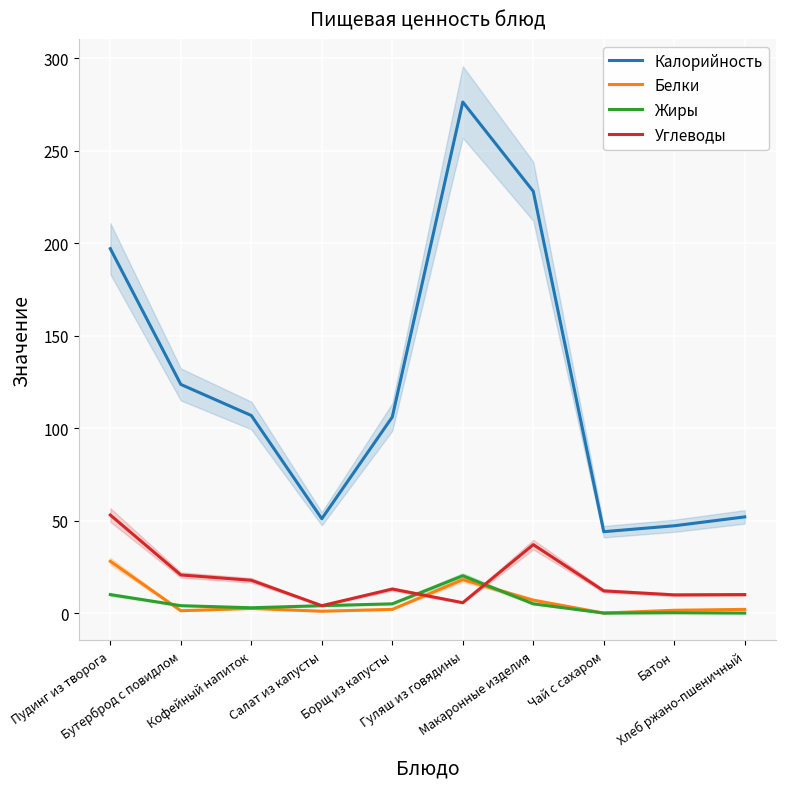

What position from the left is Борщ из капусты?

5